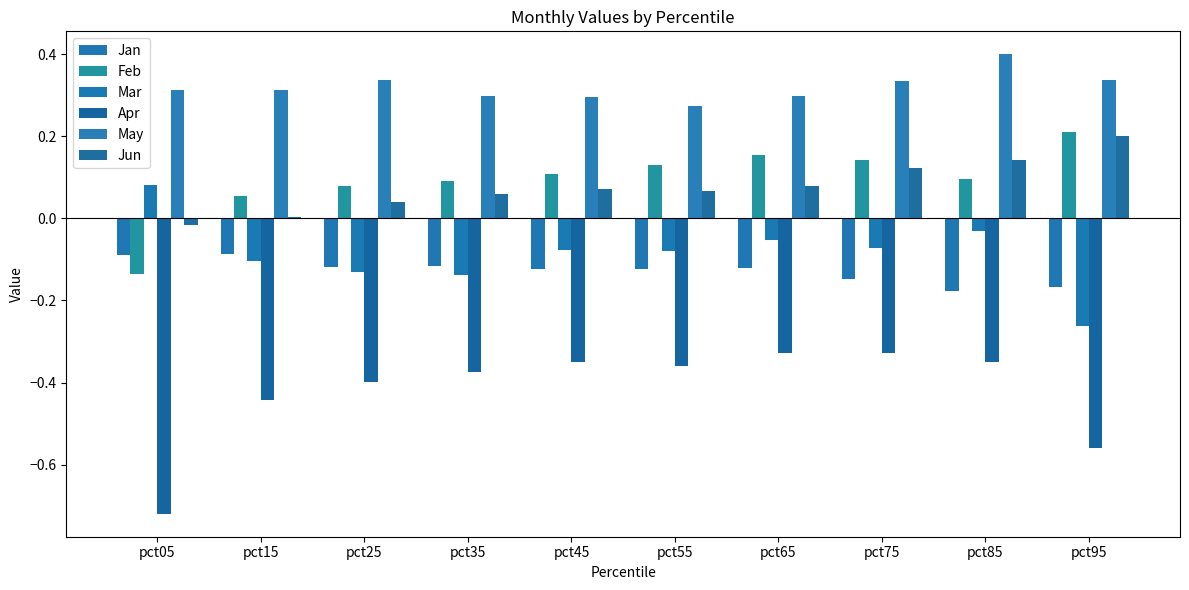

What is the greatest value displayed?

0.4